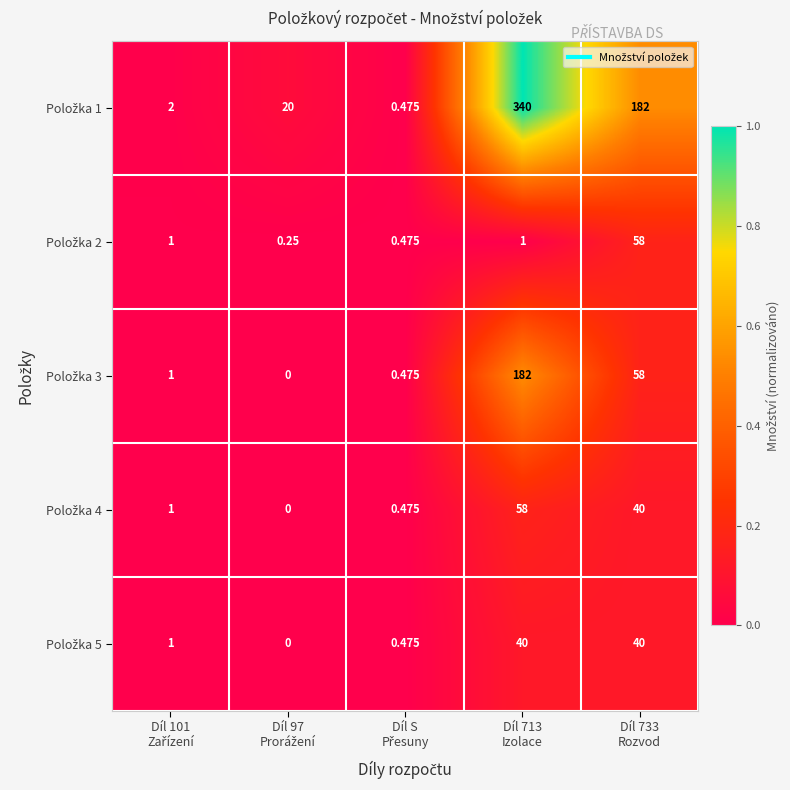

How many categories are shown in the chart?

5